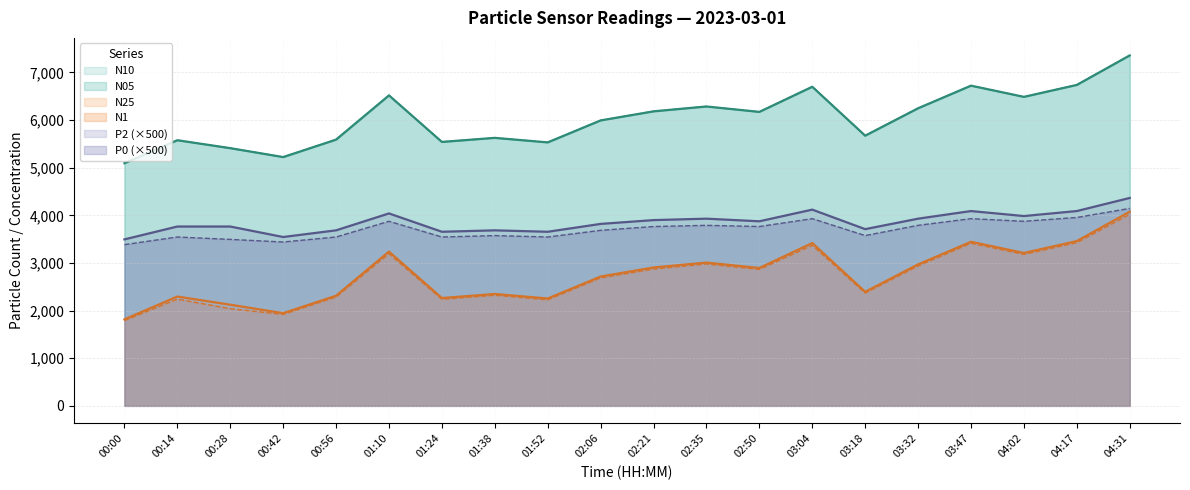

What is the label of the 7th point from the left?

01:24